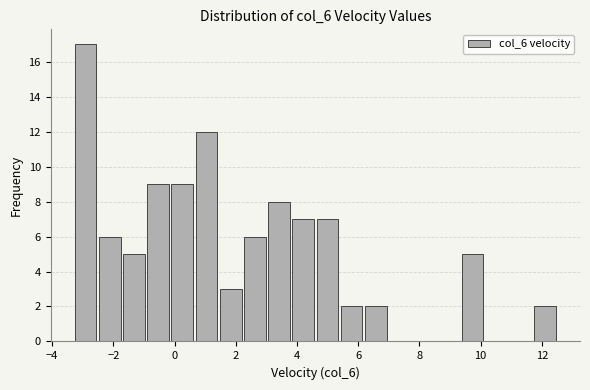

Read against the x-axis, roughly where is the centre of the tallest bar?

-3.0